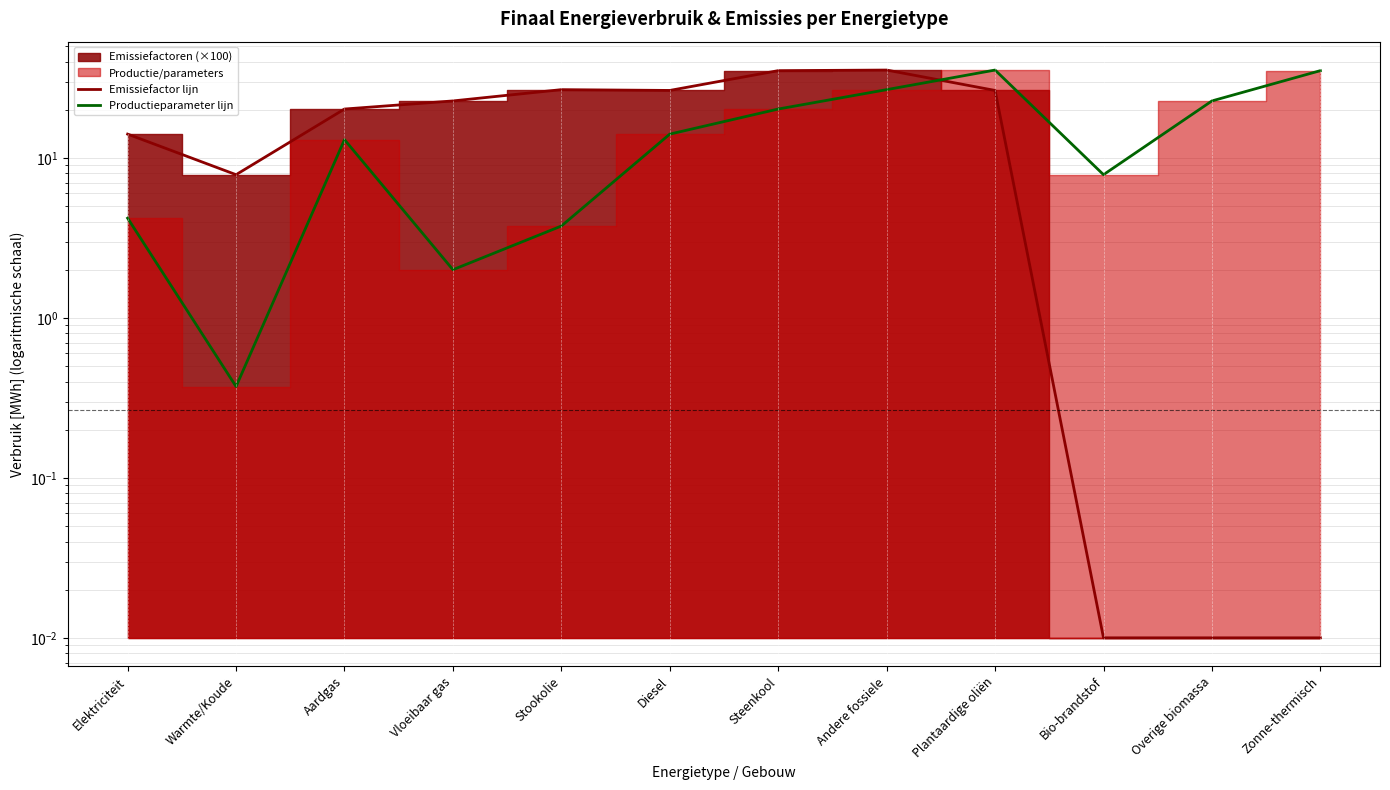

True or false: Emissiefactor lijn has more than 0 interior local peaks.

True